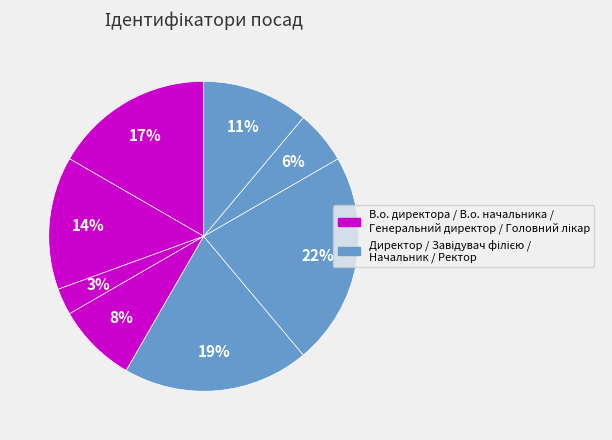

How many segments does this pie chart have?

8